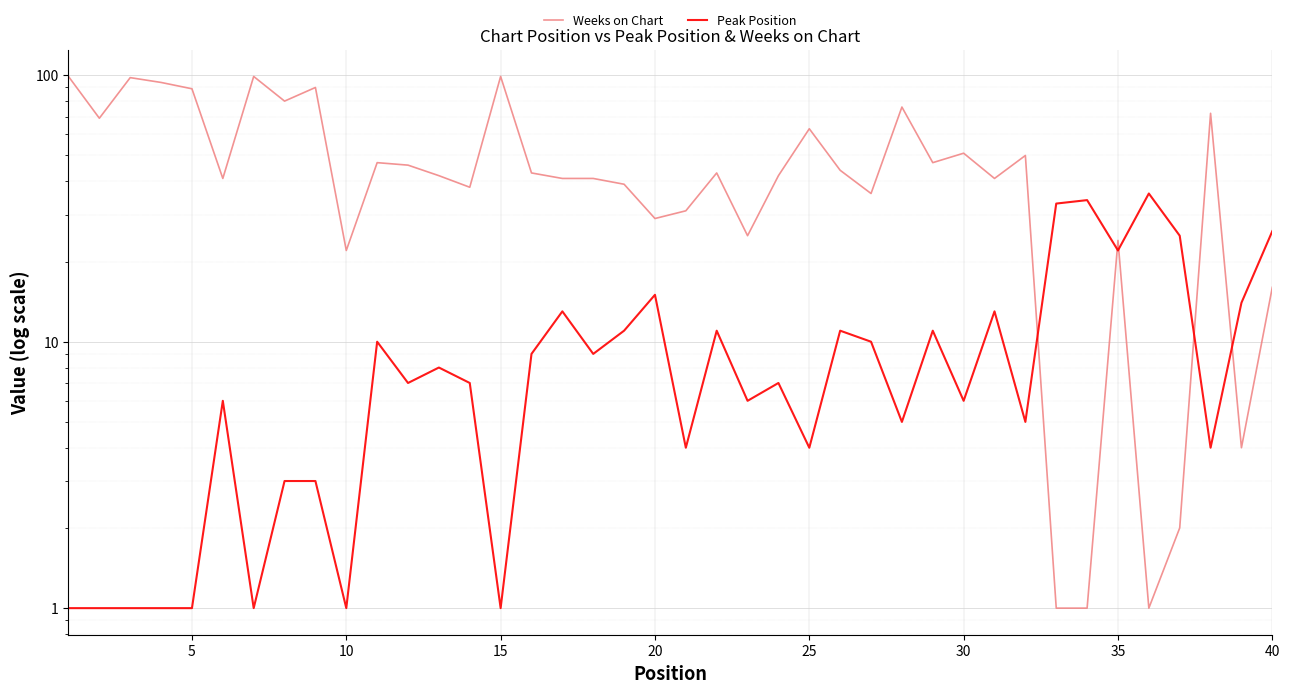

How many interior local valleys does the Peak Position series have?

13